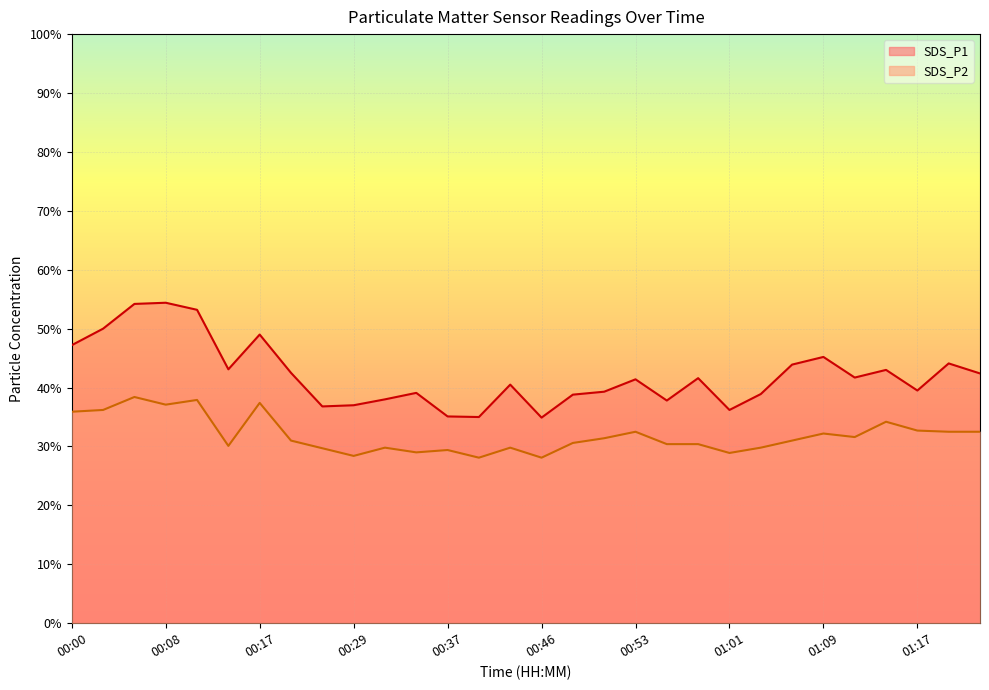

Which category has the highest value in the SDS_P1 series?

00:08